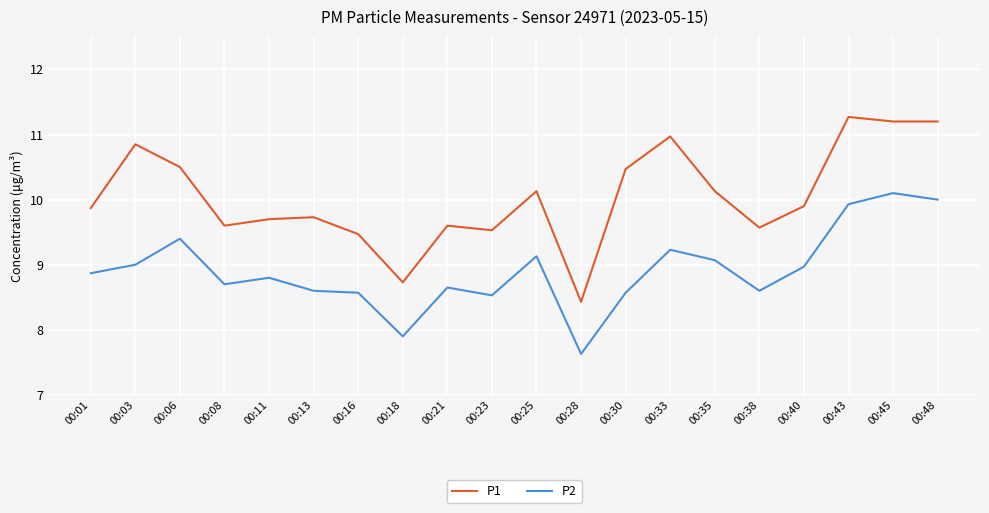

True or false: P1 and P2 intersect in this chart.

False